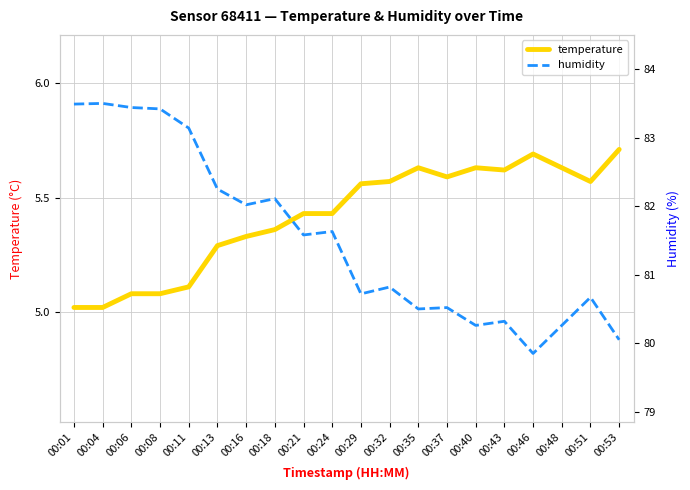

What is the greatest value displayed?

83.5